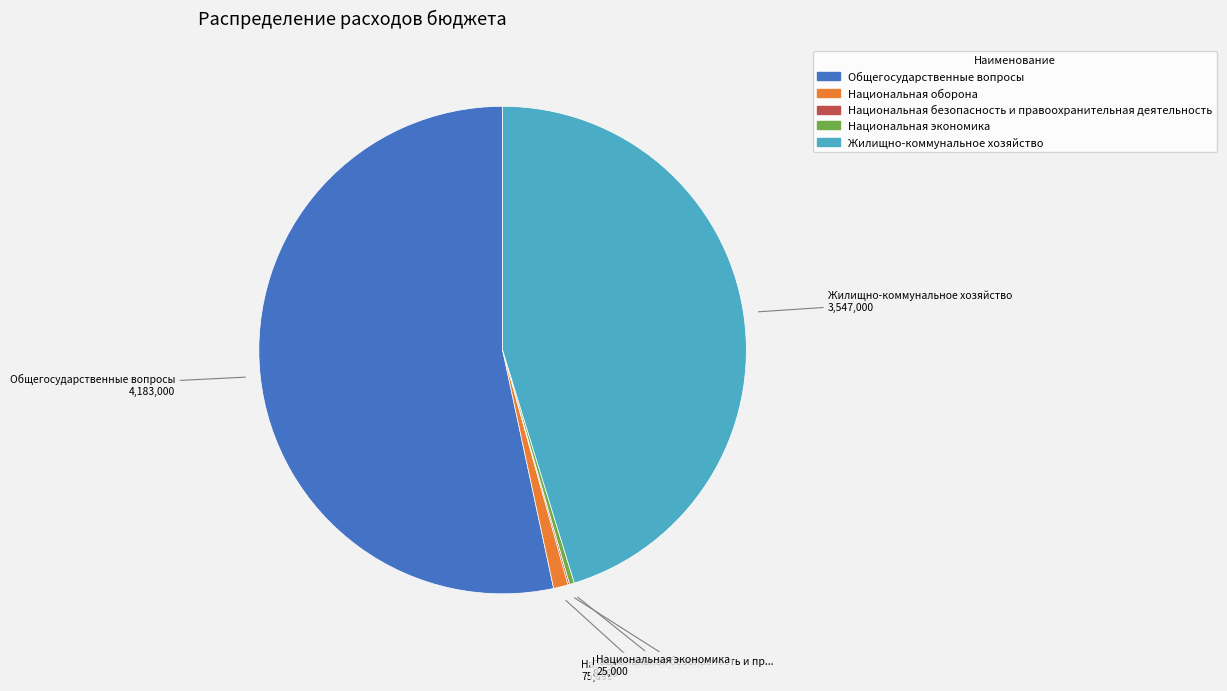

Do Национальная экономика and Жилищно-коммунальное хозяйство together represent more than half of the pie?

No